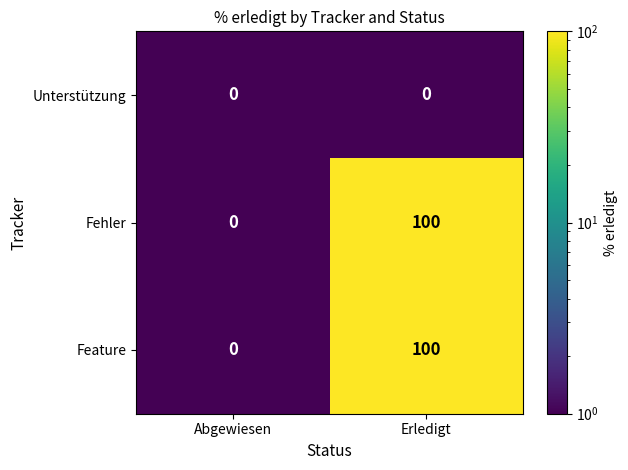

Is the value of Unterstützung at Erledigt greater than the value of Fehler at Erledigt?

No